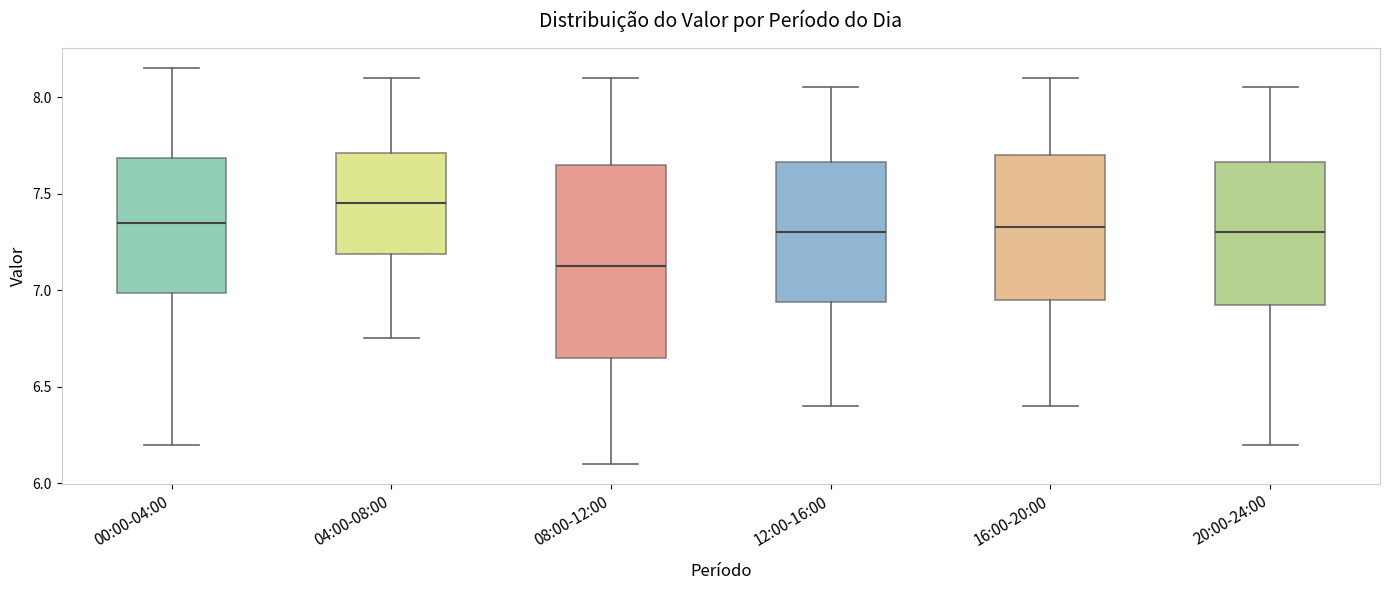

Which box's median line is the lowest?

08:00-12:00